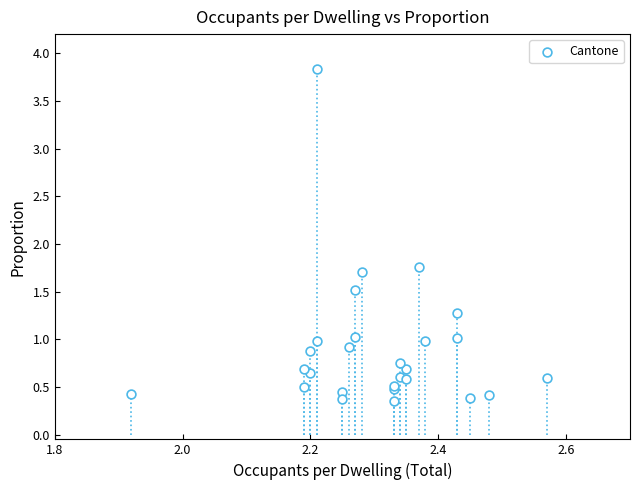

What Y value in the scatter plot is closest to 2?

1.8